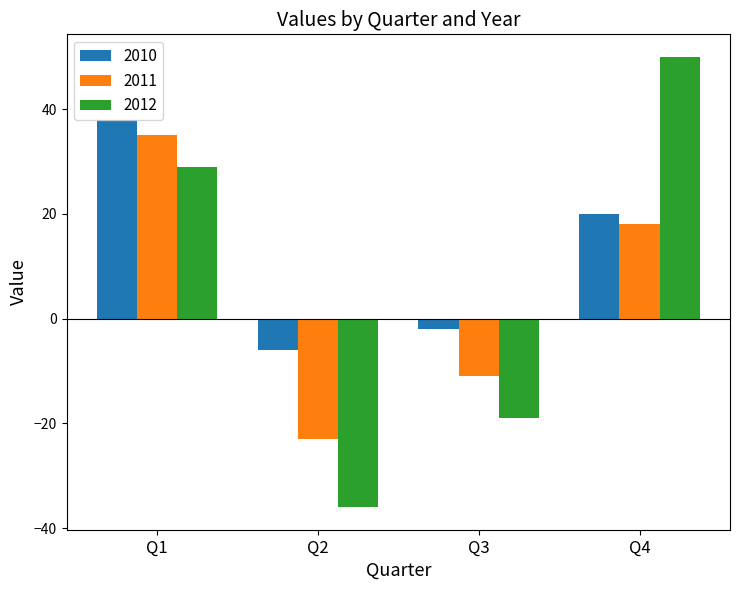

How many values in 2010 are below zero?

2